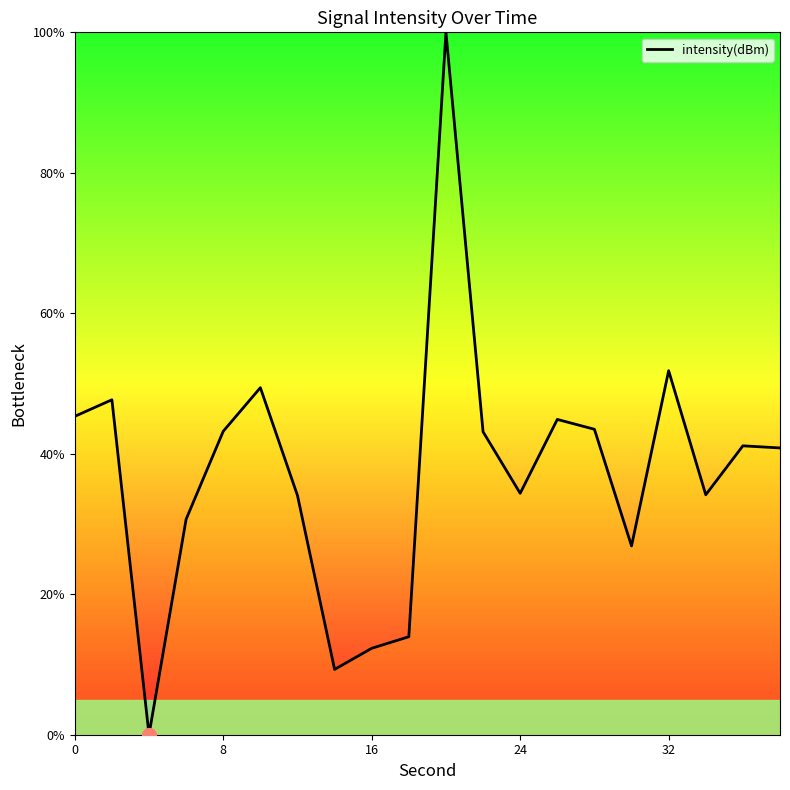

What is the difference between the maximum and minimum values?

100.0